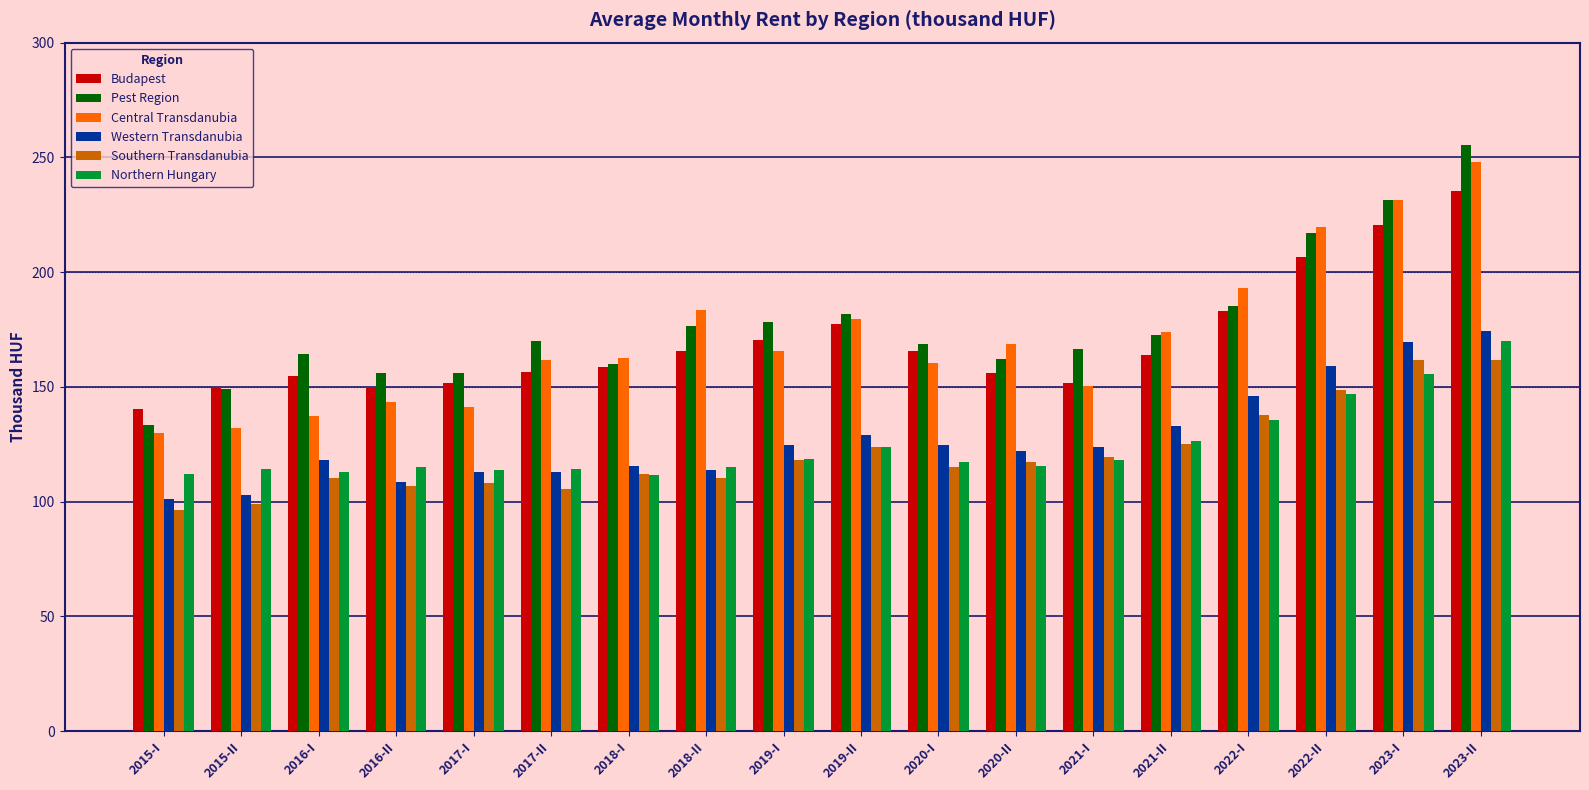

At how many categories does at least one series exceed 199?

3